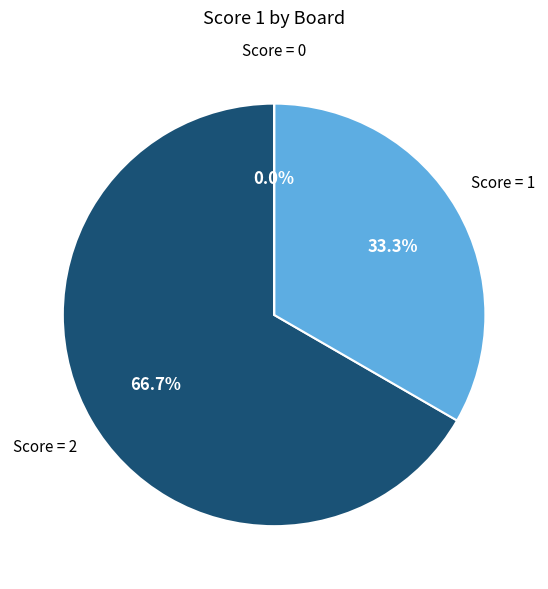

Is there a majority slice in this chart?

Yes